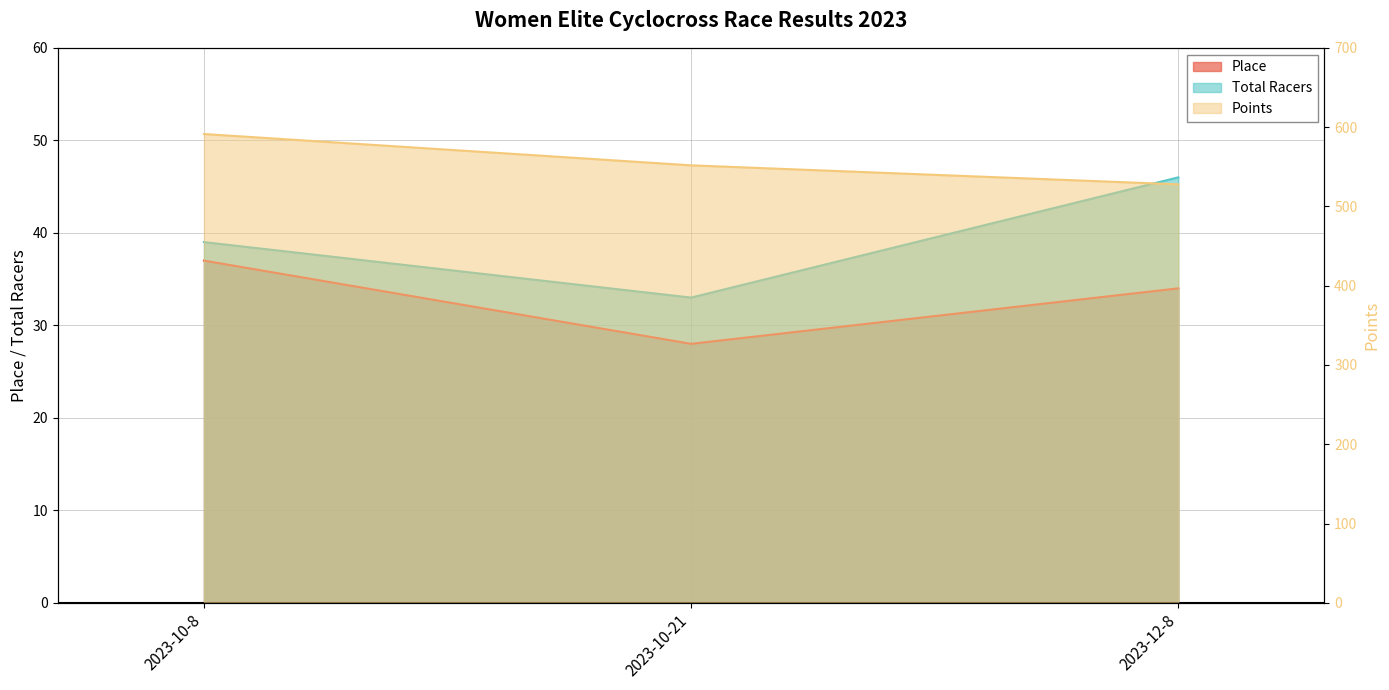

What is the value of the Points point at the 2nd from the left?

551.8